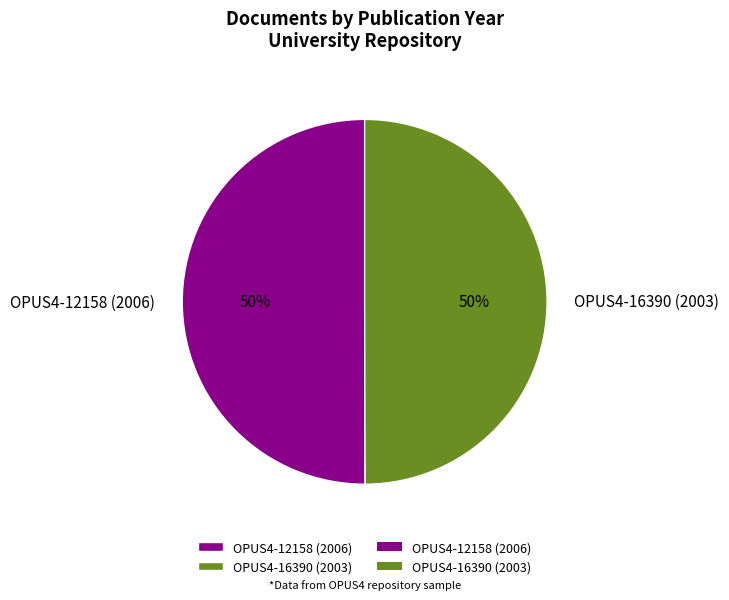

How many slices are in this pie chart?

2